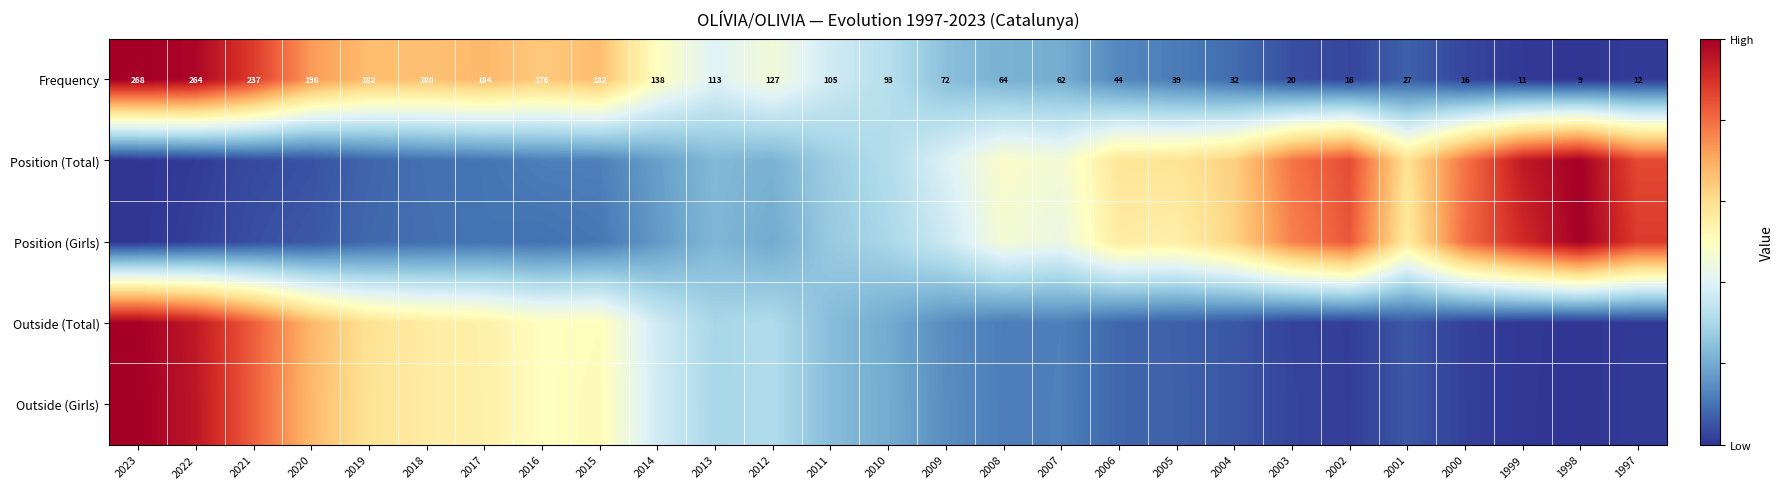

Is it true that Outside (Total) equals 0.9 at 2020?

False